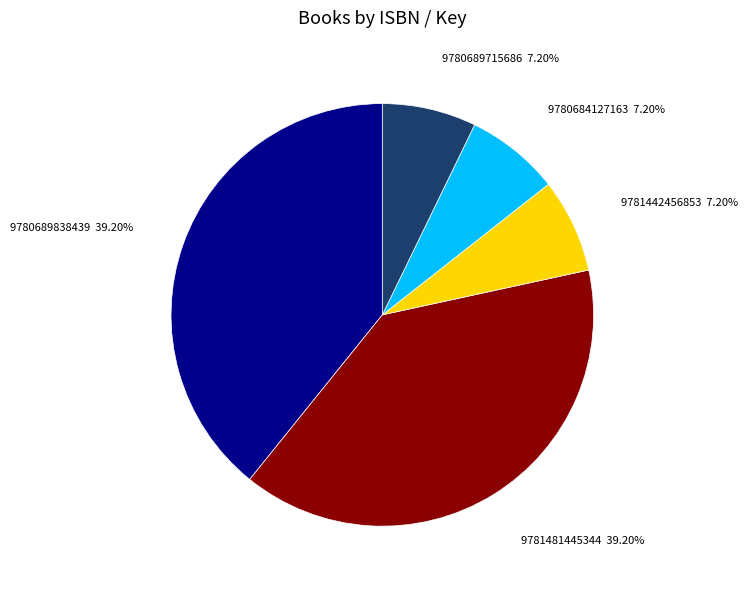

Is there a majority slice in this chart?

No